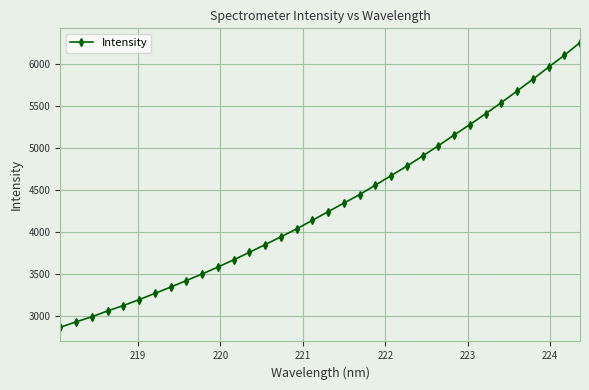

What is the average value?

4320.5